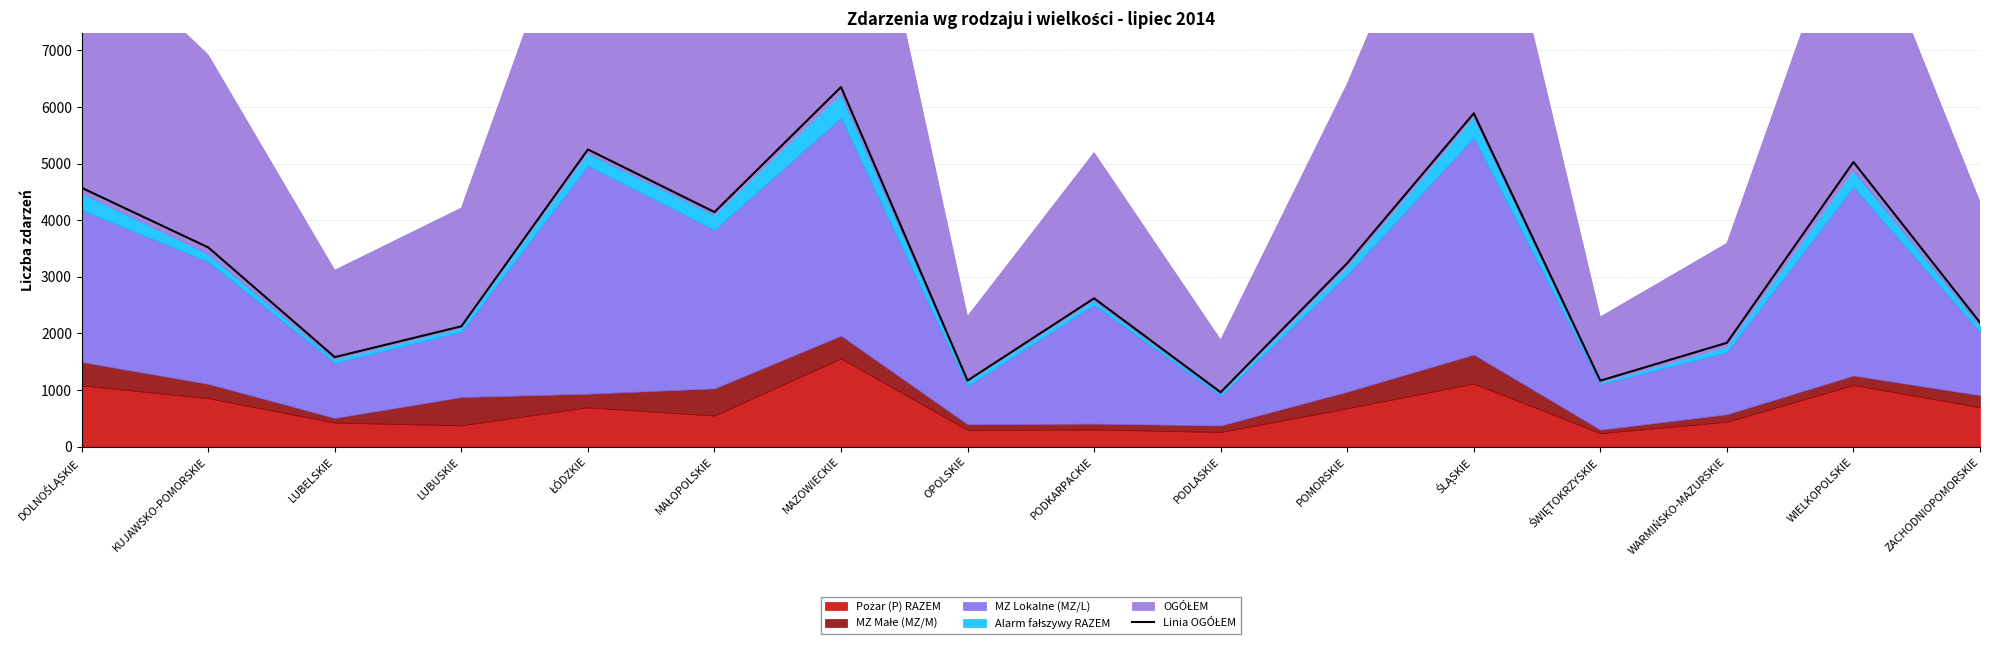

Reading right to left, list all the values displayed in this chart.

2192	5028	1834	1165	5888	3241	960	2620	1167	6353	4144	5250	2125	1581	3519	4572